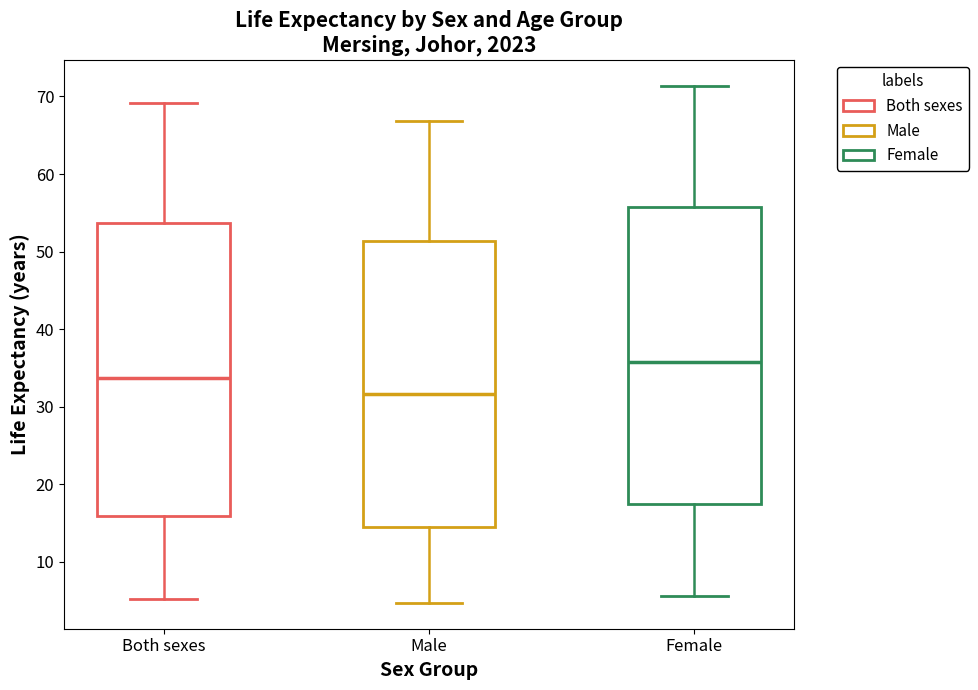

Where does the upper whisker of the box for Both sexes end on the y-axis? The values are not printed on the chart, so give them approximately, as read against the axis.

69